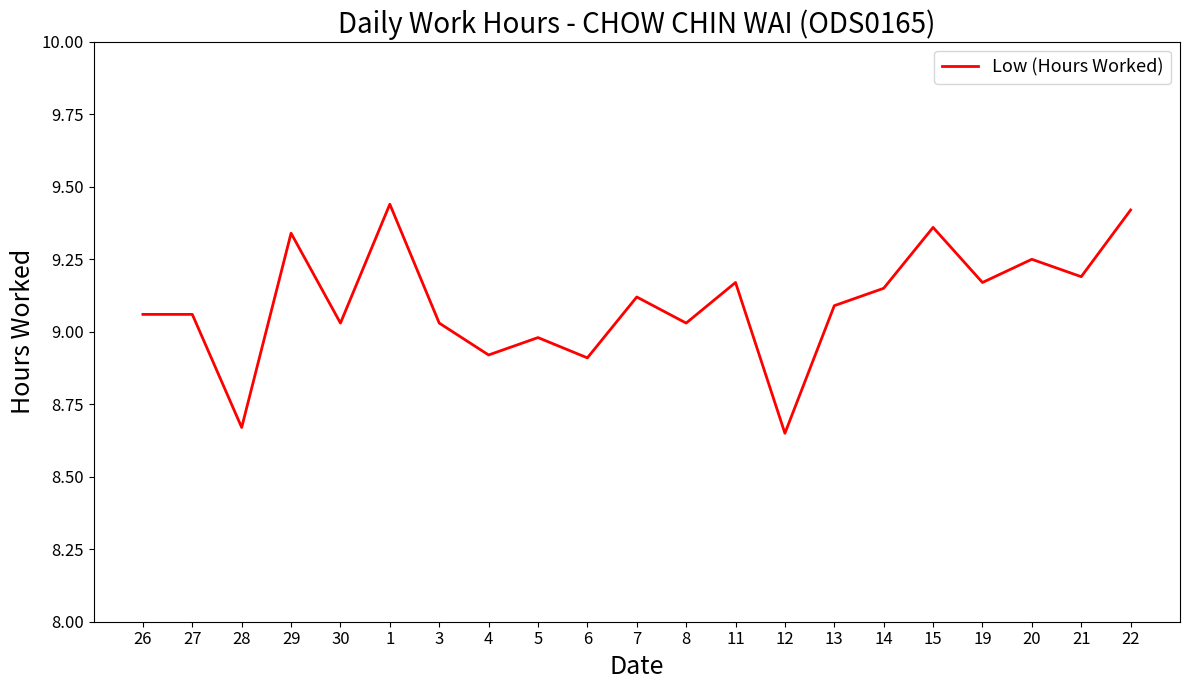

What position from the right is 19?

4